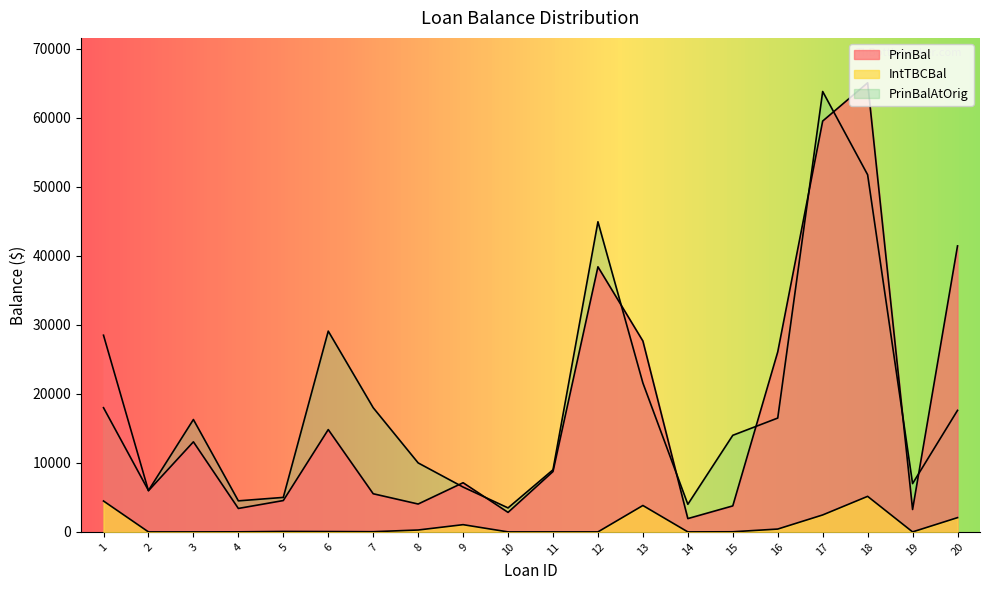

Between 16 and 17, which series saw the biggest shift?

PrinBalAtOrig